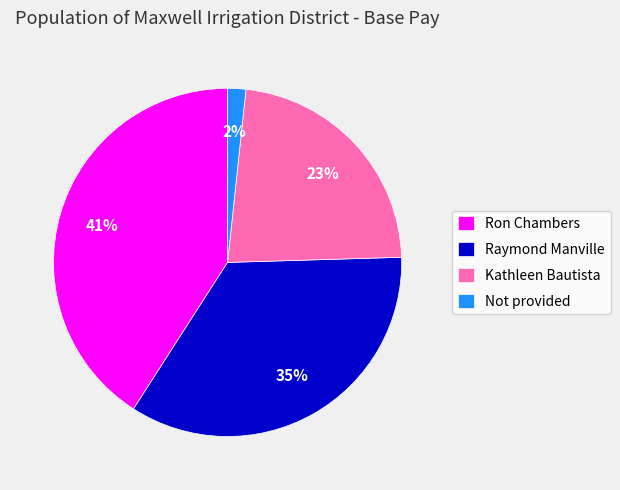

Rank the categories by value from lowest to highest.

Not provided, Kathleen Bautista, Raymond Manville, Ron Chambers